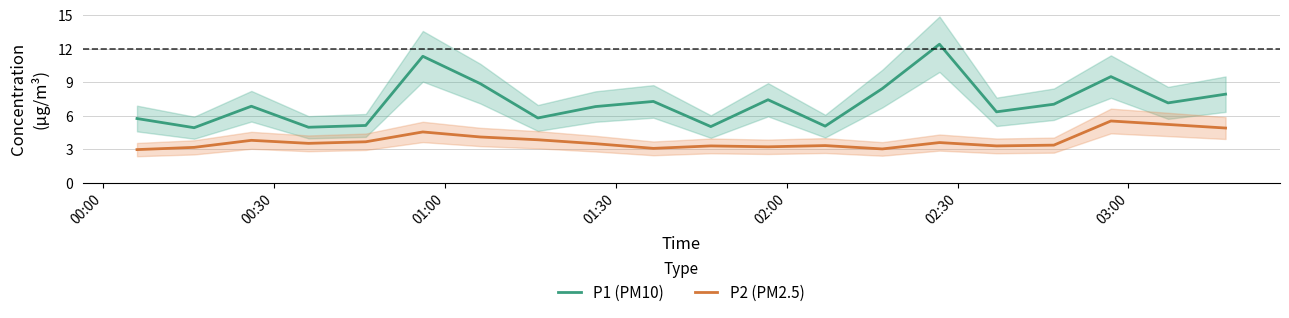

True or false: P1 (PM10) and P2 (PM2.5) cross at least once.

False